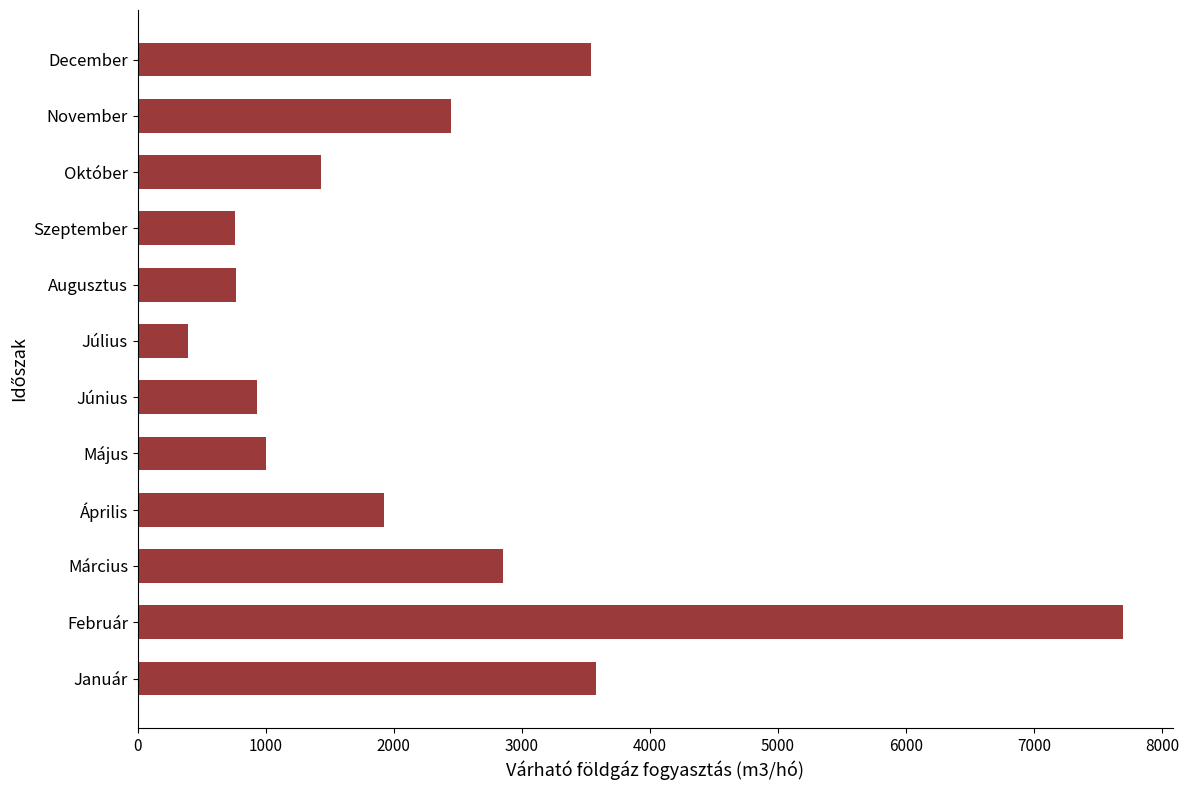

What is the approximate value at Március?

2850